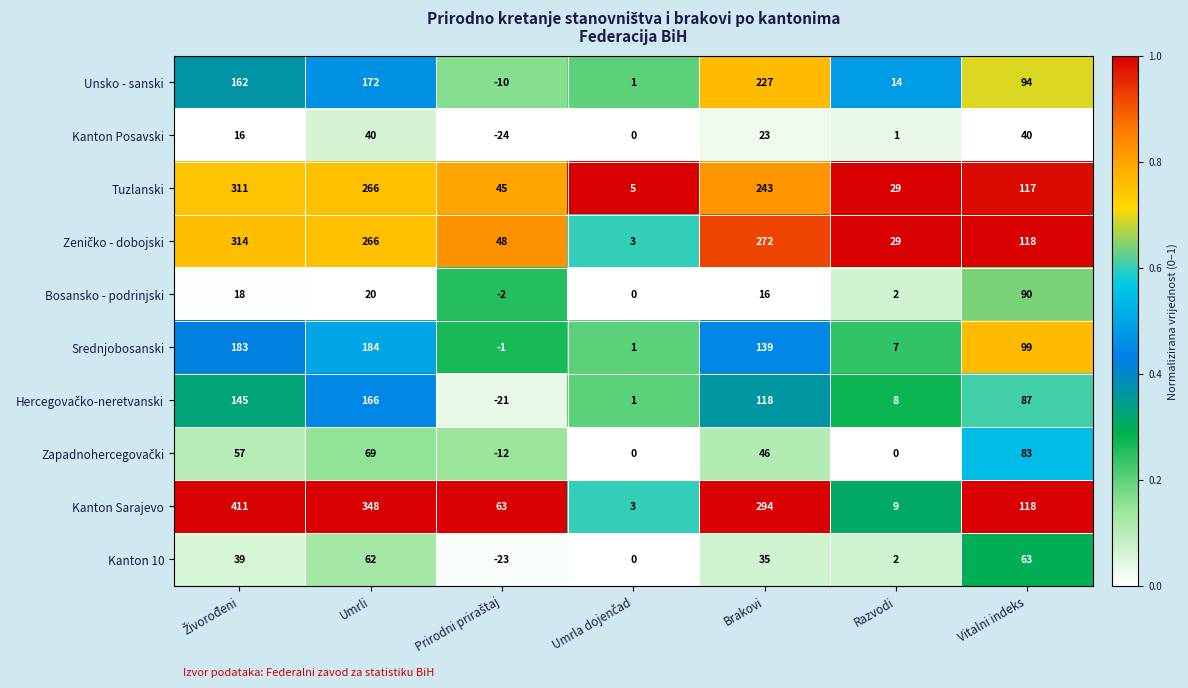

The Bosansko - podrinjski series shows 30 at Umrli. True or false?

False